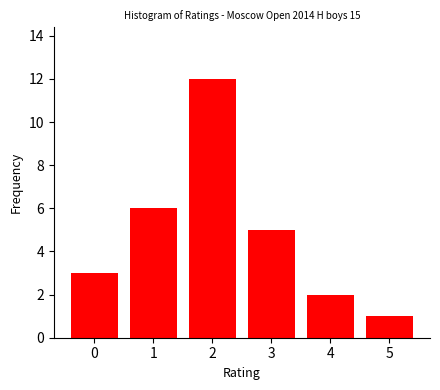

Reading left to right, extract all data points from this chart.

3	6	12	5	2	1